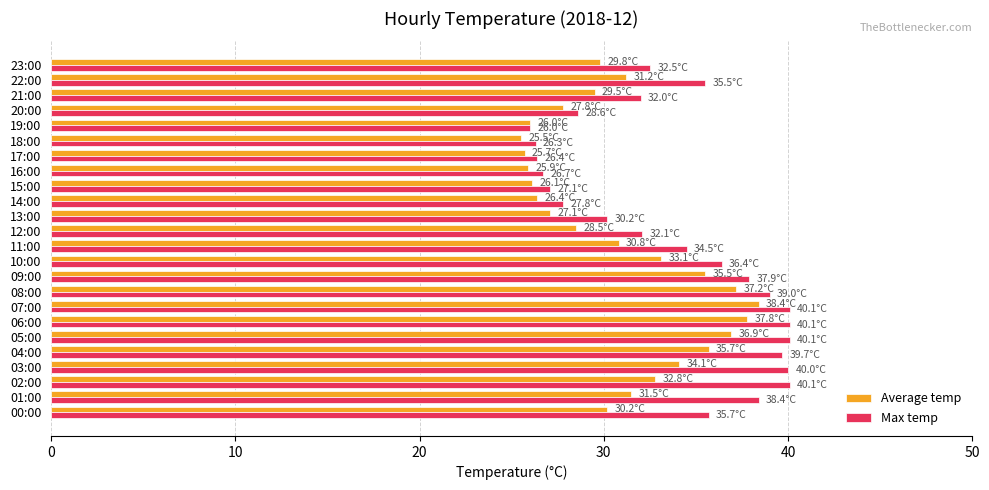

True or false: Max temp has a value of 19.9 at 21:00.

False